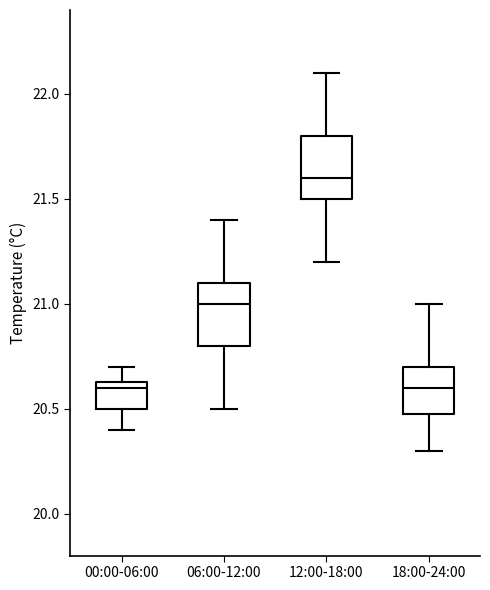

Where is the lower edge of the box for 18:00-24:00 on the y-axis? The values are not printed on the chart, so give them approximately, as read against the axis.

20.50